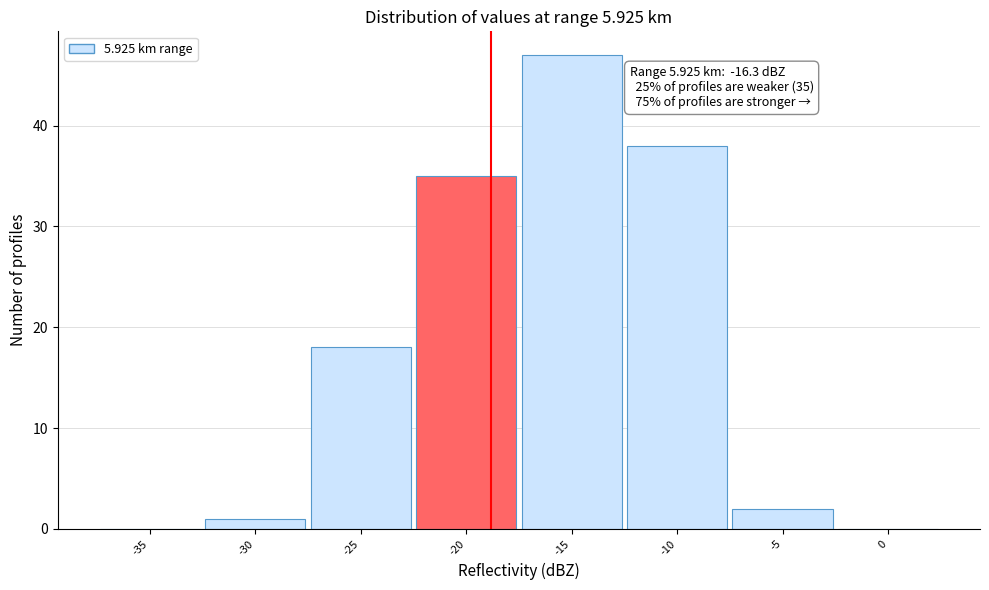

Reading left to right, transcribe all the data shown in this chart.

-35=0	-30=1	-25=18	-20=35	-15=47	-10=38	-5=2	0=0